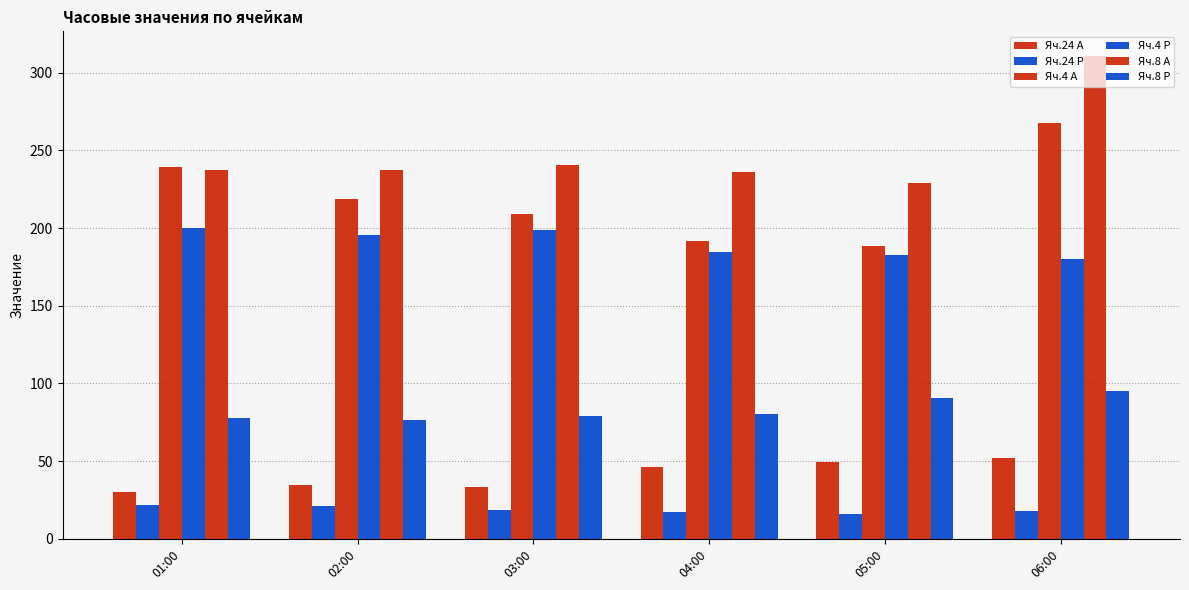

List the labels in order of Яч.24 А value, largest first.

06:00, 05:00, 04:00, 02:00, 03:00, 01:00